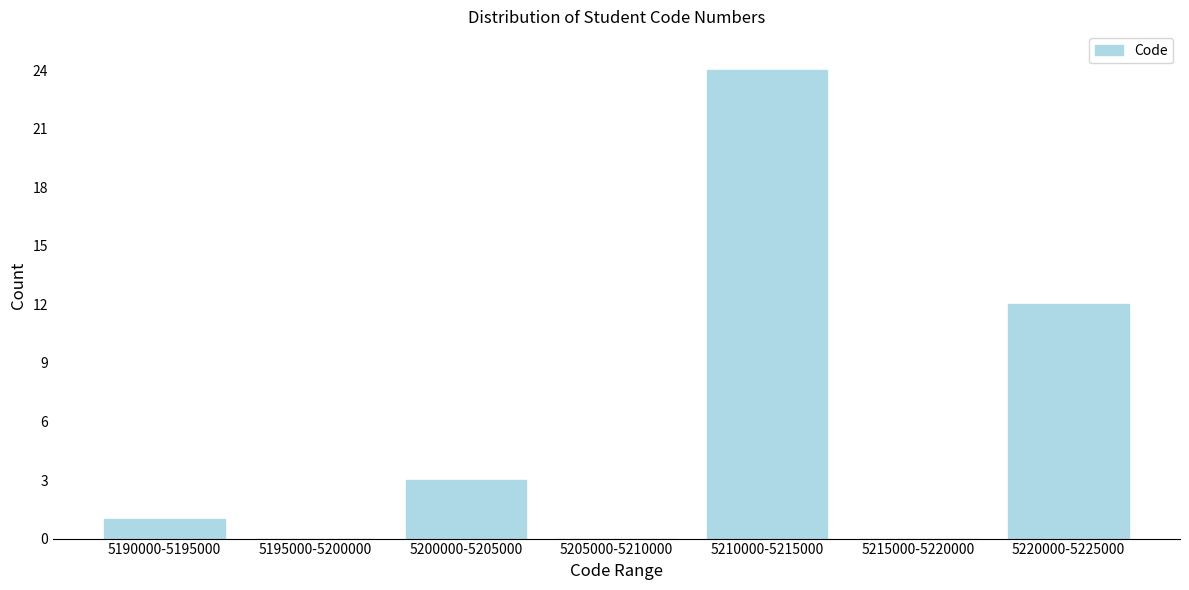

Reading right to left, what are all the values shown in this chart?

5220000-5225000=12	5215000-5220000=0	5210000-5215000=24	5205000-5210000=0	5200000-5205000=3	5195000-5200000=0	5190000-5195000=1